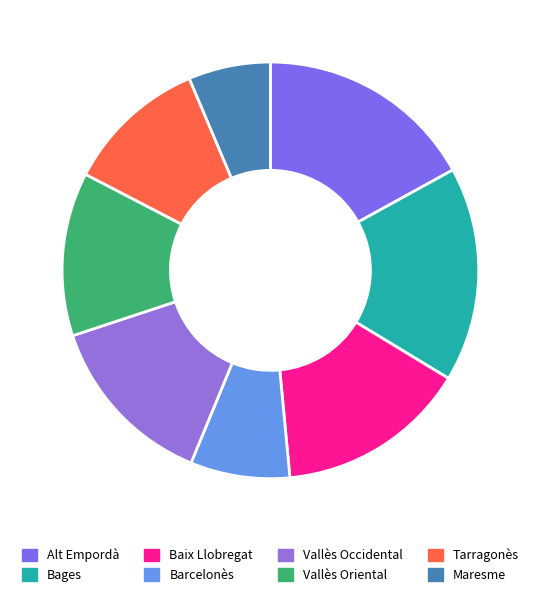

What percentage is the Baix Llobregat slice, to the nearest percent?

15%